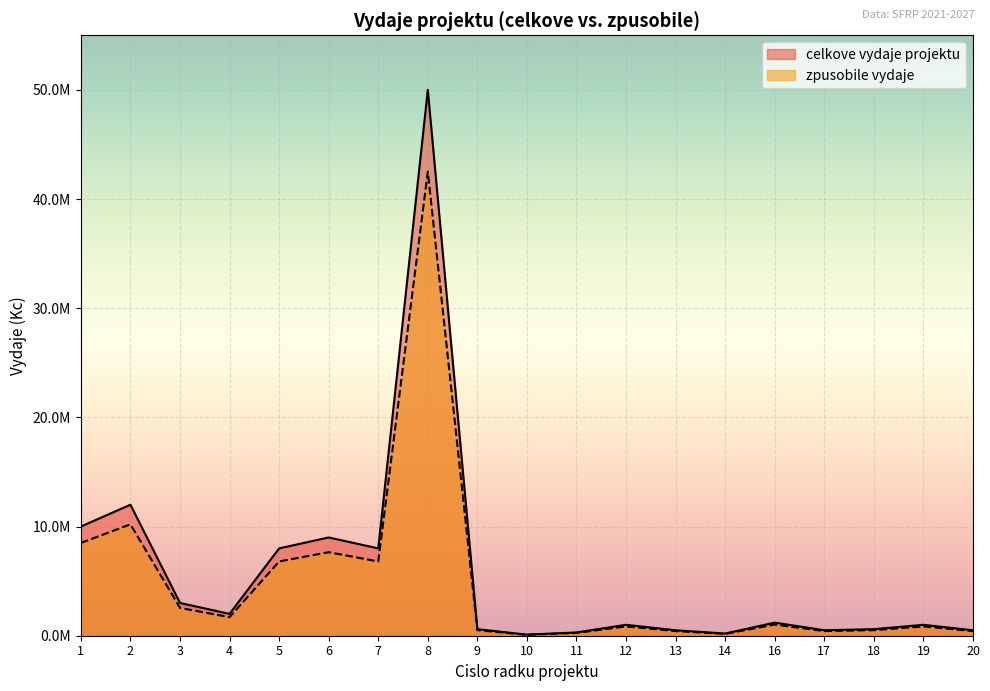

Reading right to left, extract all data points from this chart.

celkove vydaje projektu: 20=500000	19=1000000	18=600000	17=500000	16=1200000	14=200000	13=500000	12=1000000	11=300000	10=100000	9=600000	8=50000000	7=8000000	6=9000000	5=8000000	4=2000000	3=3000000	2=12000000	1=10000000
zpusobile vydaje: 20=425000	19=850000	18=510000	17=425000	16=1020000	14=170000	13=425000	12=850000	11=255000	10=85000	9=510000	8=42500000	7=6800000	6=7650000	5=6800000	4=1700000	3=2550000	2=10200000	1=8500000